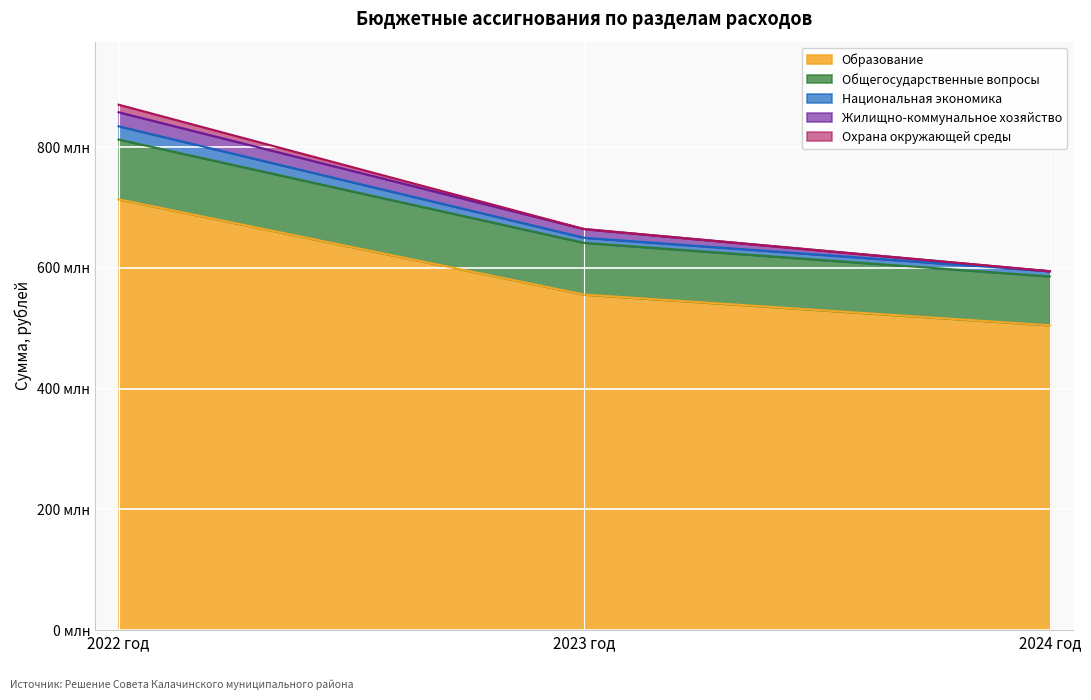

Where is Общегосударственные вопросы nearest to the value 90061787?

2023 год